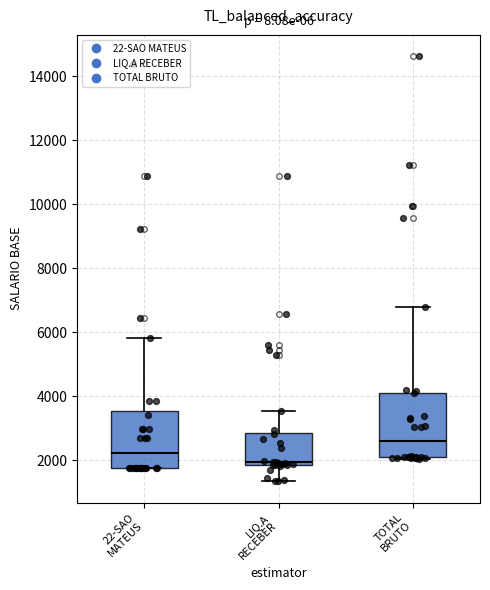

Where does the median line of the box for LIQ.A RECEBER sit on the y-axis? The values are not printed on the chart, so give them approximately, as read against the axis.

2000